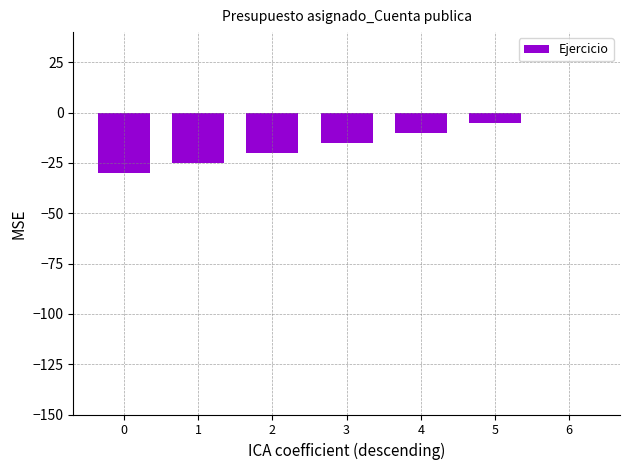

How many series are shown in this chart?

1